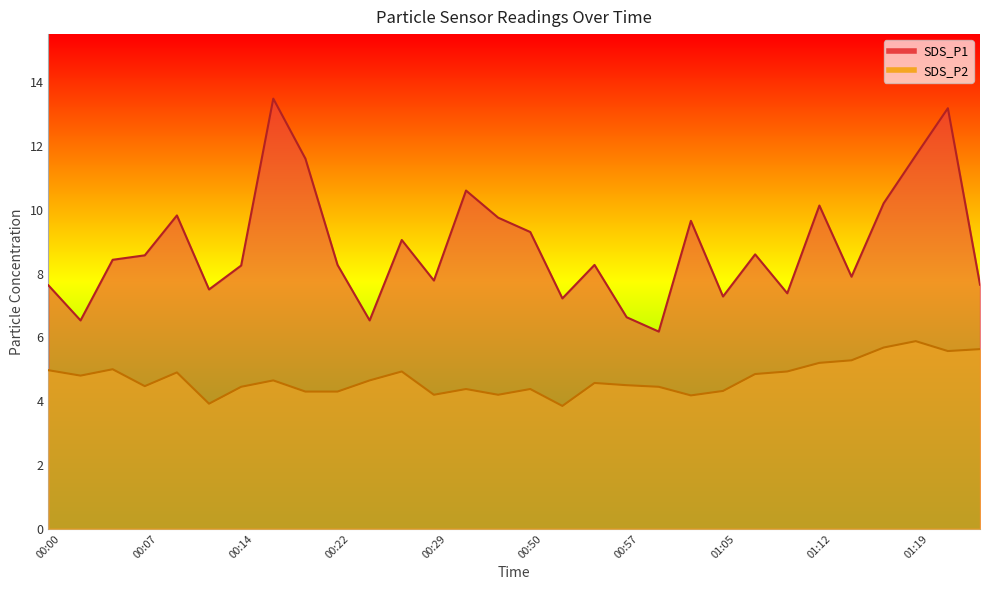

Which series changed the most between 00:34 and 01:14?

SDS_P1